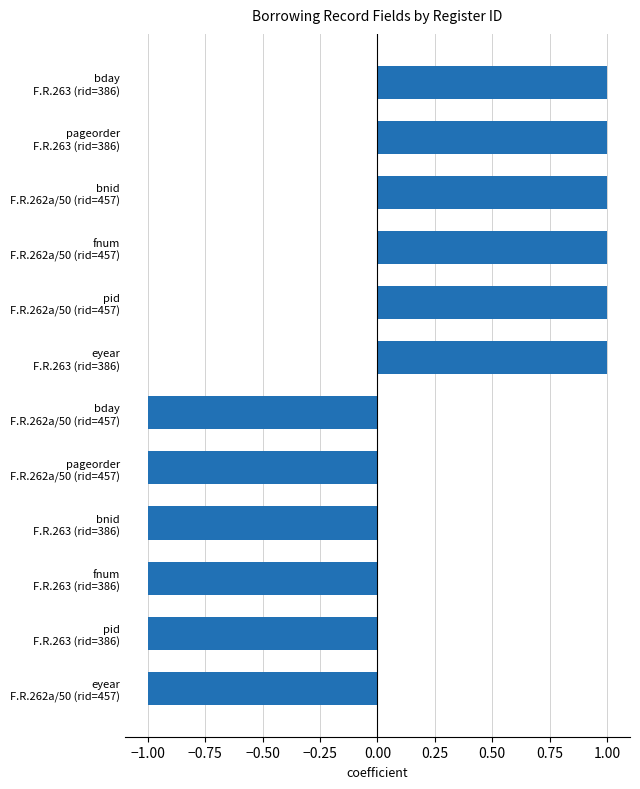

How many data points are less than 1?

6